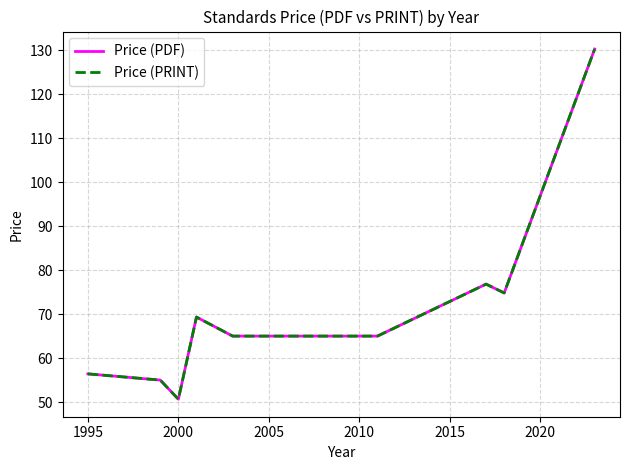

Does the chart have visible grid lines?

Yes